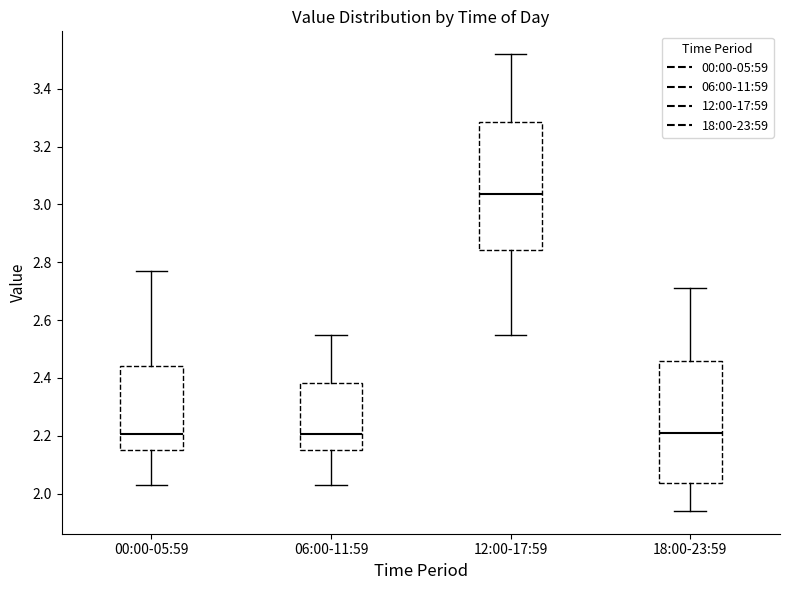

Reading left to right, read every box against the y-axis: the position of its median line, the range the box covers, and the ends of its whiskers. The values are not printed on the chart, so give them approximately, as read against the axis.

00:00-05:59: median 2.20, box 2.16 to 2.44, whiskers 2.04 to 2.78
06:00-11:59: median 2.20, box 2.16 to 2.38, whiskers 2.04 to 2.56
12:00-17:59: median 3.04, box 2.84 to 3.28, whiskers 2.56 to 3.52
18:00-23:59: median 2.22, box 2.04 to 2.46, whiskers 1.94 to 2.72